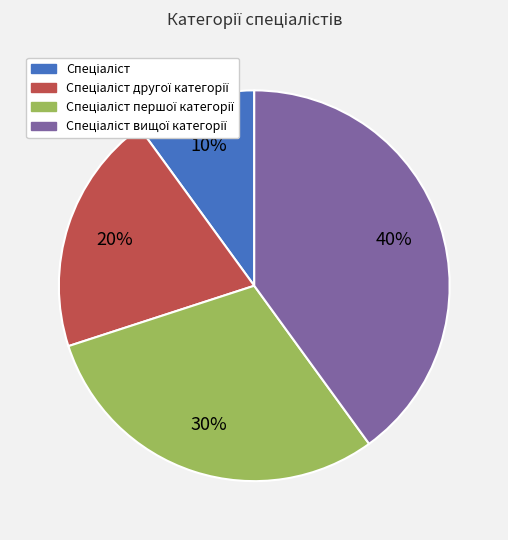

Is there any slice that represents more than half of the pie?

No